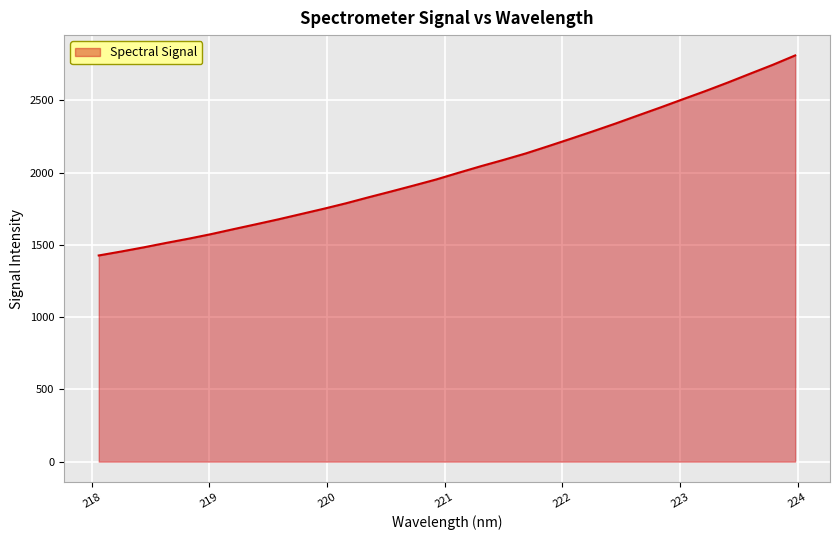

What is the difference between the maximum and minimum values?

1384.2